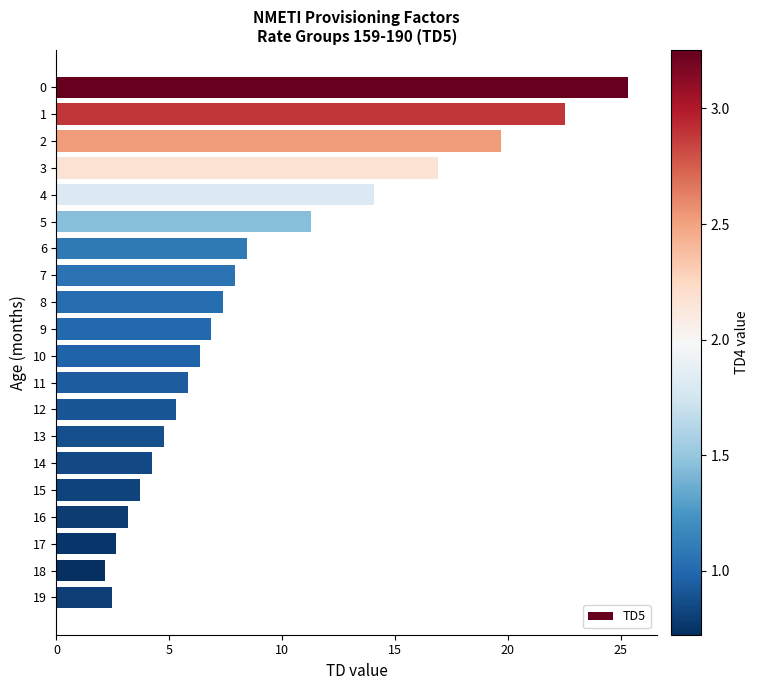

What is the smallest value displayed?

2.1